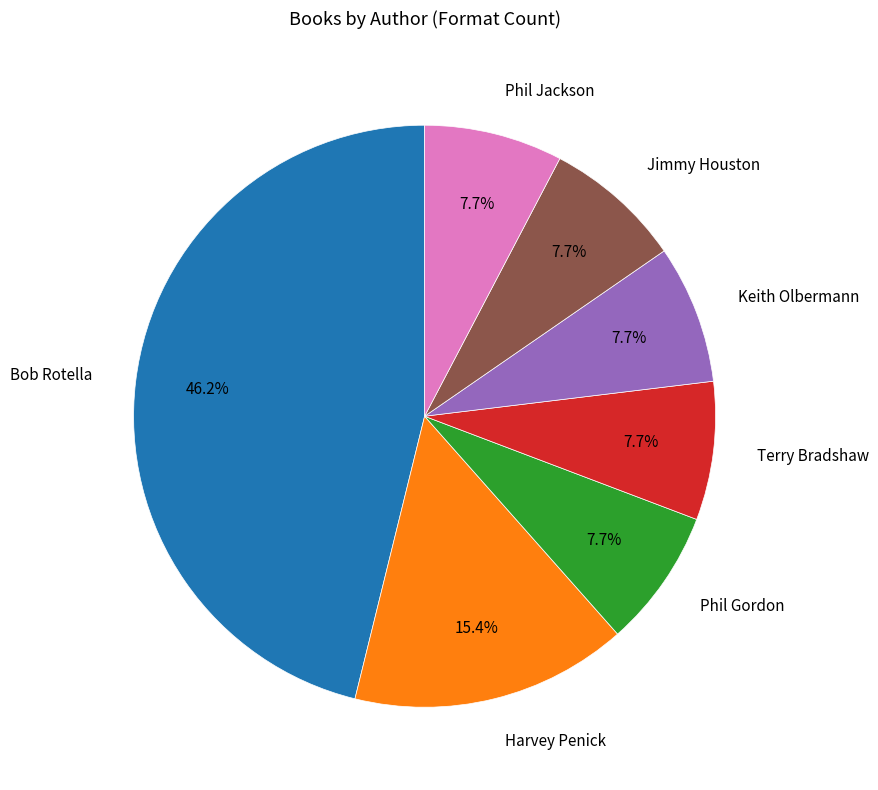

How many segments does this pie chart have?

7